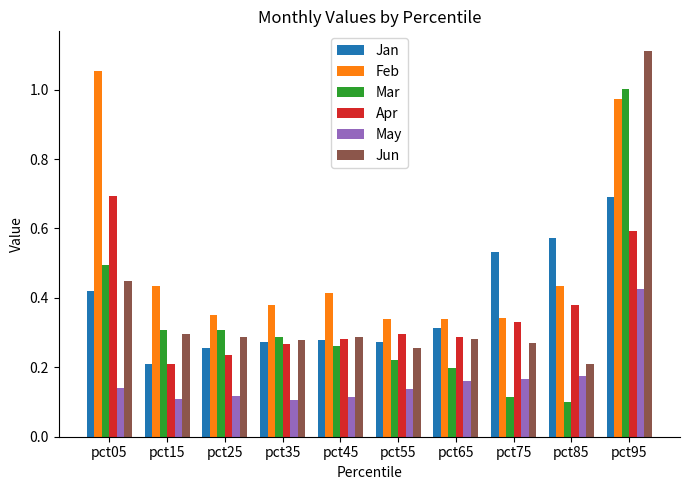

How many series are shown in this chart?

6